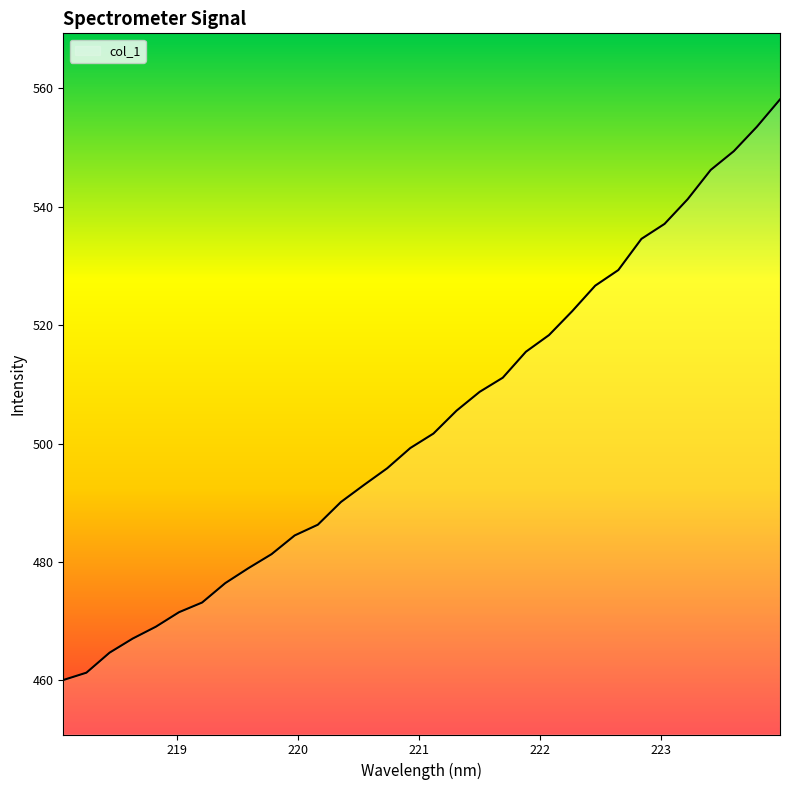

How many lines are shown in the chart?

1